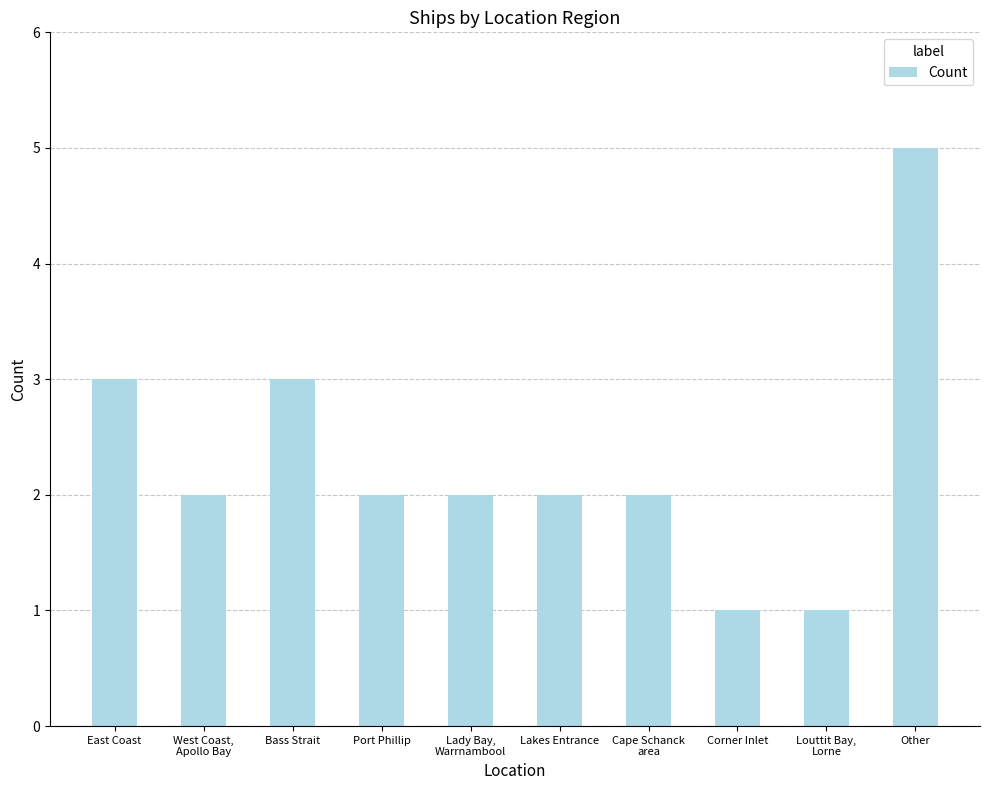

What value does the data have at Other?

5